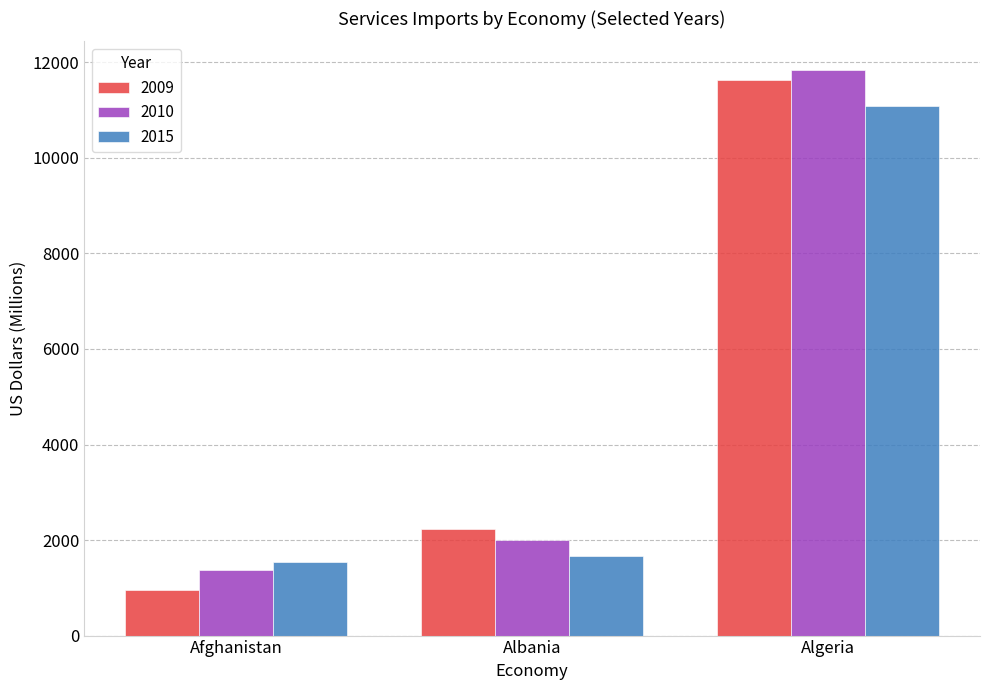

The value of 2010 at Albania is 670.1. True or false?

False